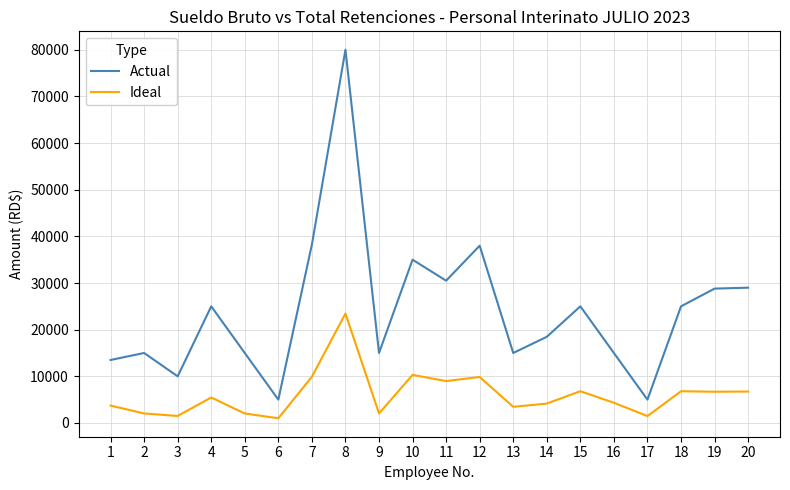

Which series has the widest spread of values?

Actual